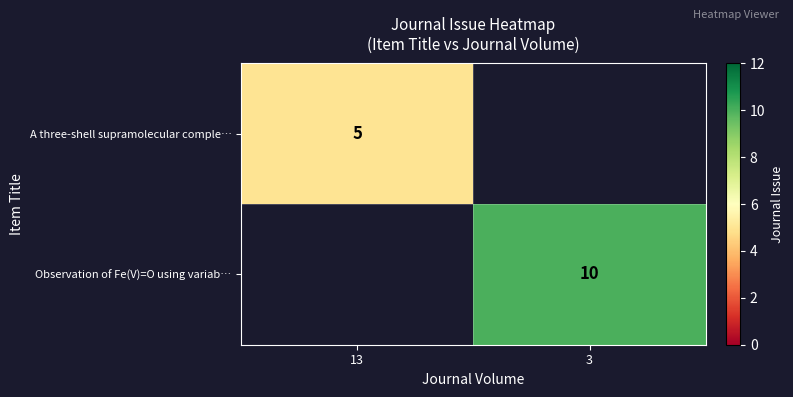

Which has a higher value, 13 or 3?

3